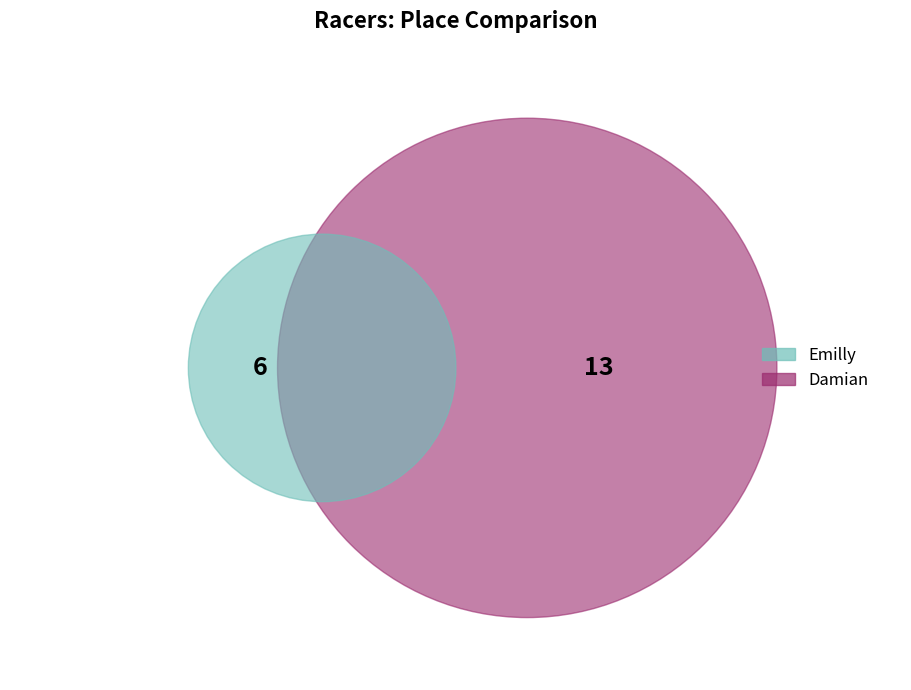

Is it true that Emilly is 32% of the pie?

True